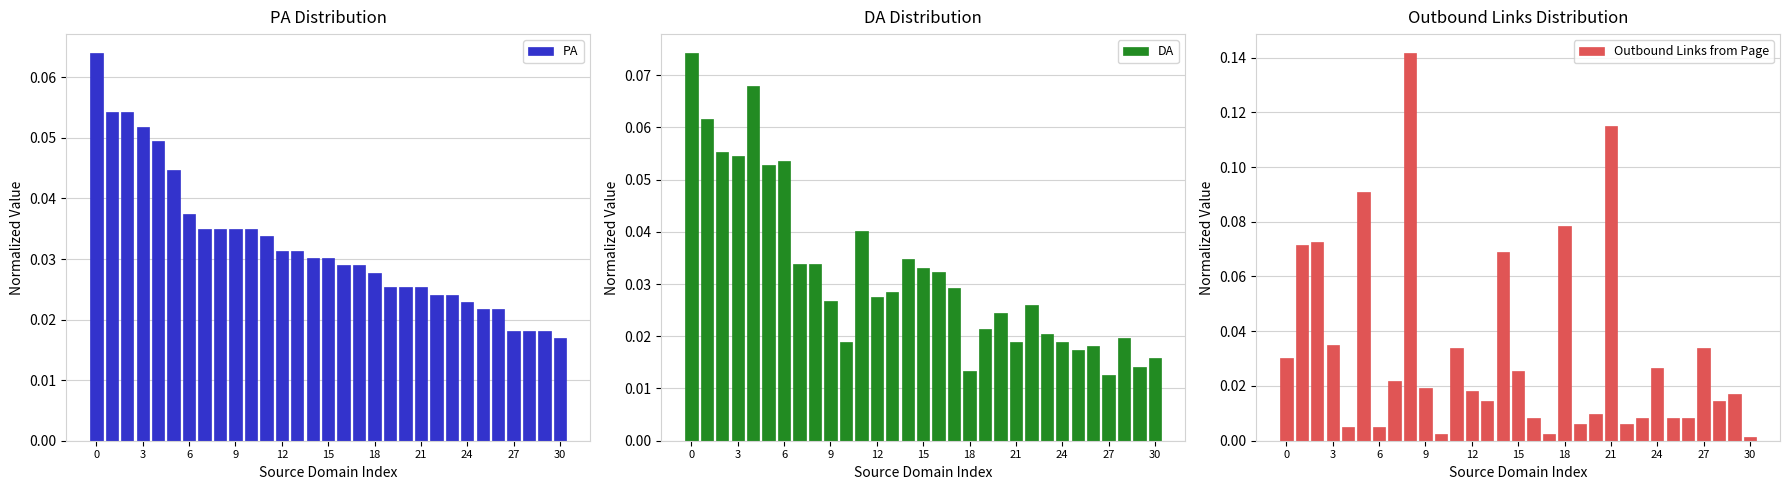

What is the sum of all PA values?

1.0